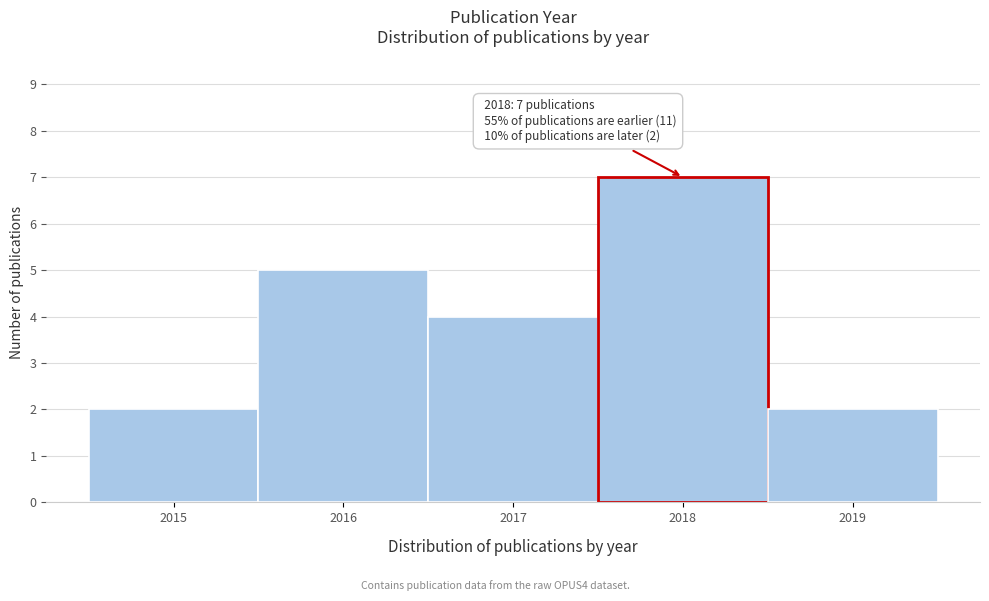

Over which range of the x-axis is the bar tallest?

2017.5 to 2018.5